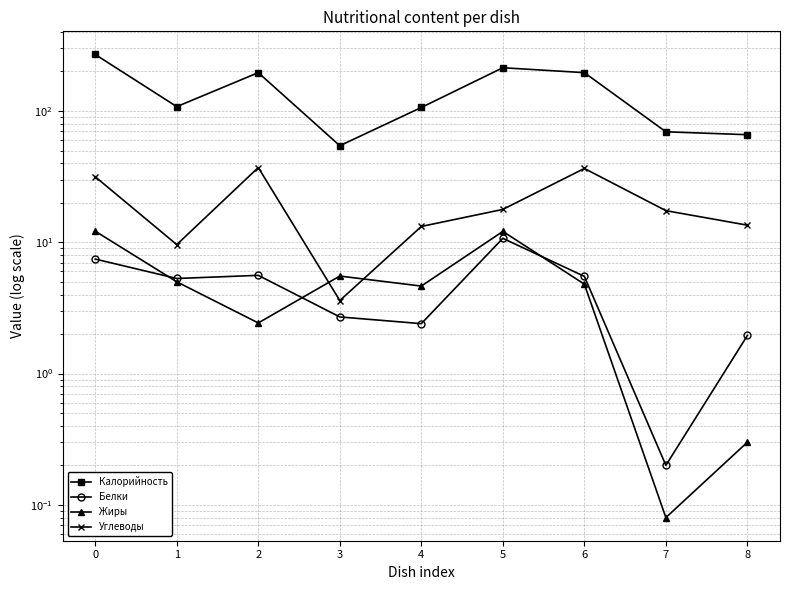

Is this an area chart (filled region under the line)?

No